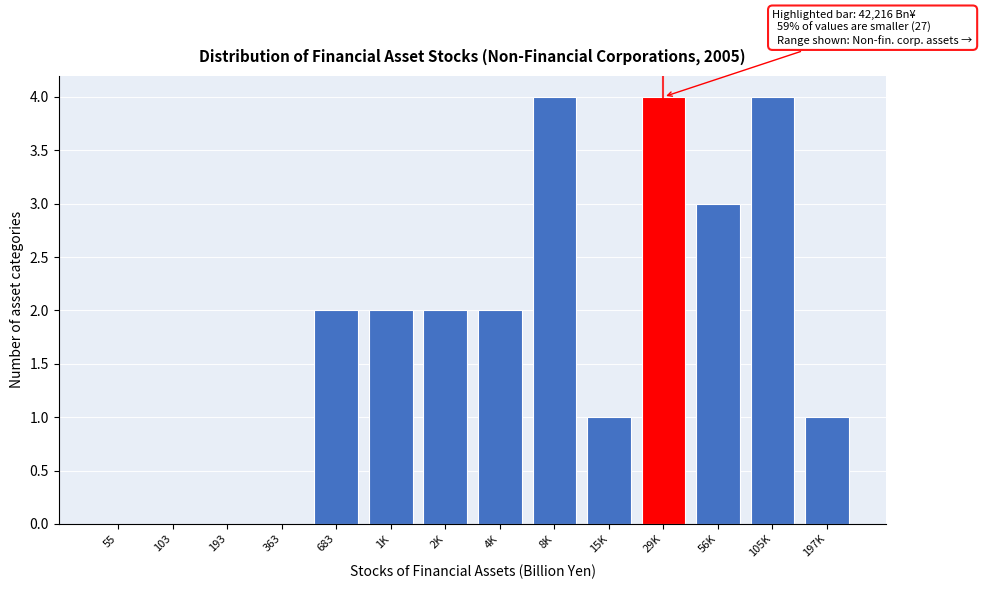

Reading right to left, extract all data points from this chart.

197K=1	105K=4	56K=3	29K=4	15K=1	8K=4	4K=2	2K=2	1K=2	683=2	363=0	193=0	103=0	55=0